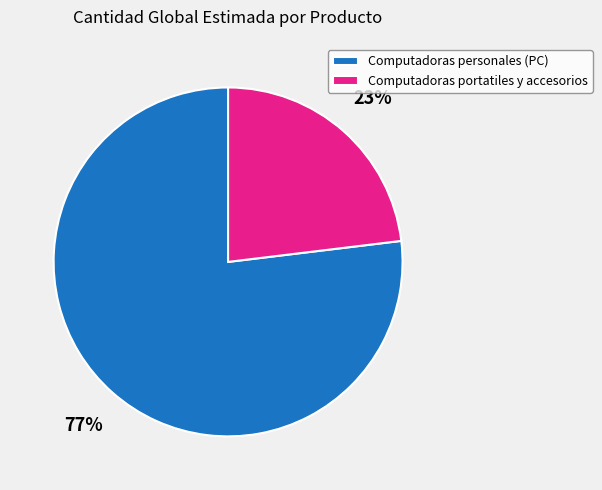

To the nearest percent, what is the average slice percentage?

50%